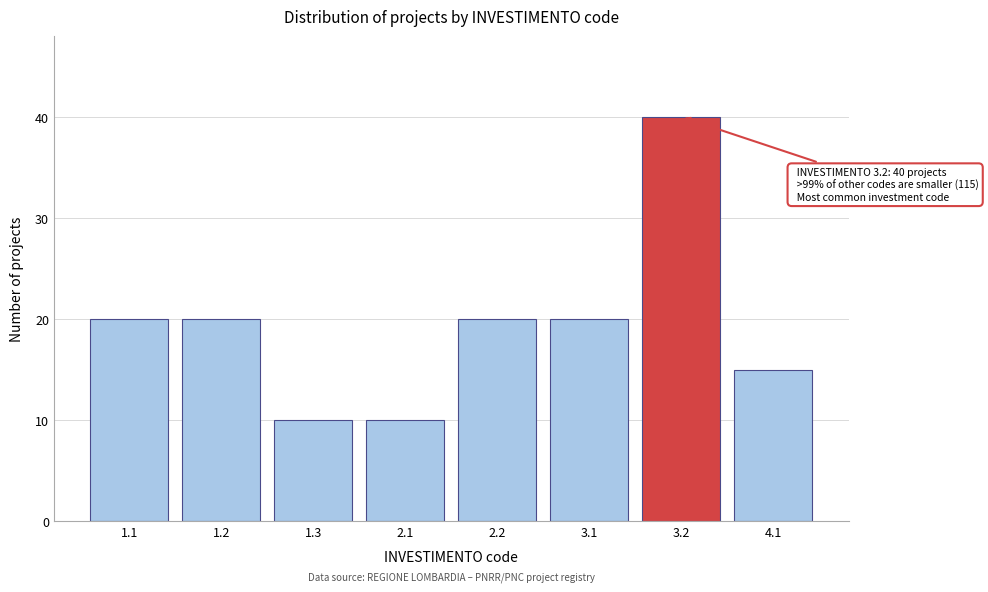

Reading right to left, list all the values displayed in this chart.

4.1=15	3.2=40	3.1=20	2.2=20	2.1=10	1.3=10	1.2=20	1.1=20